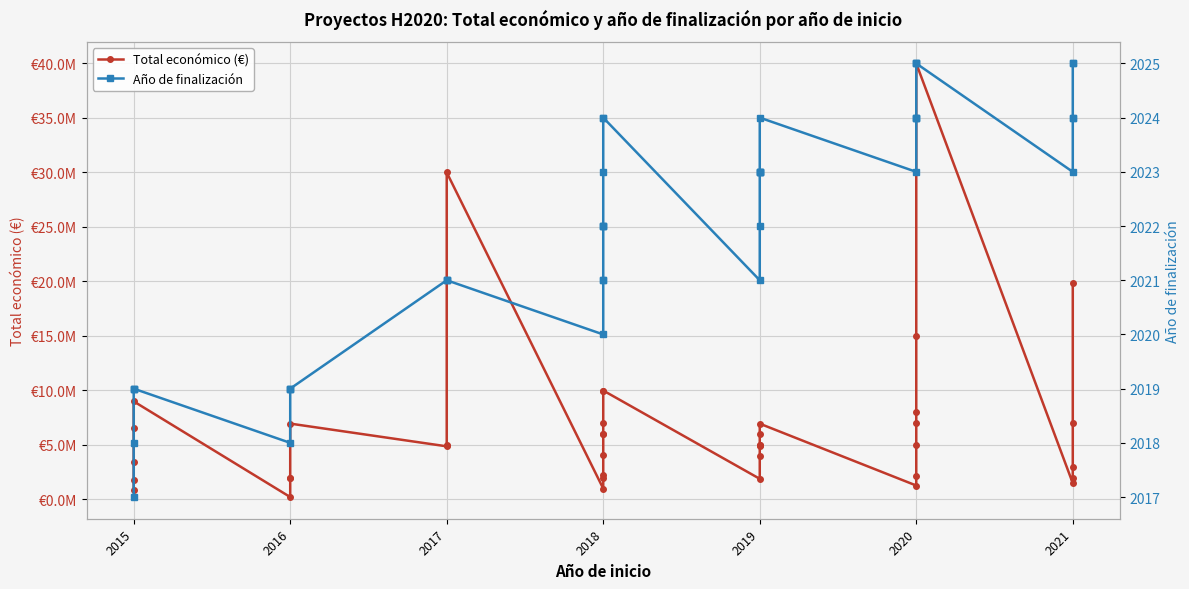

Which category has the lowest value in the Año de finalización series?

2015